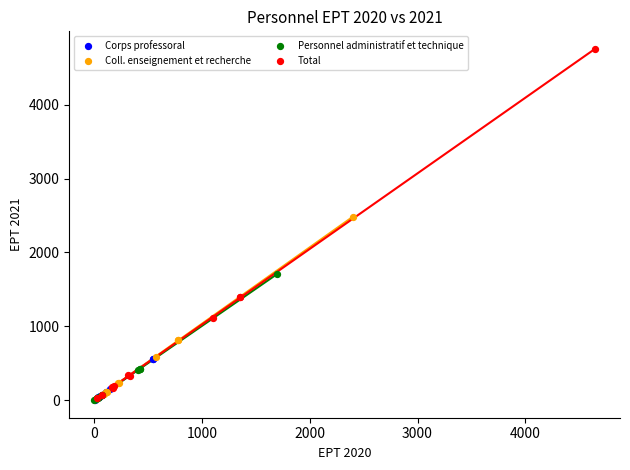

What are all the series names shown in the legend?

Corps professoral, Coll. enseignement et recherche, Personnel administratif et technique, Total